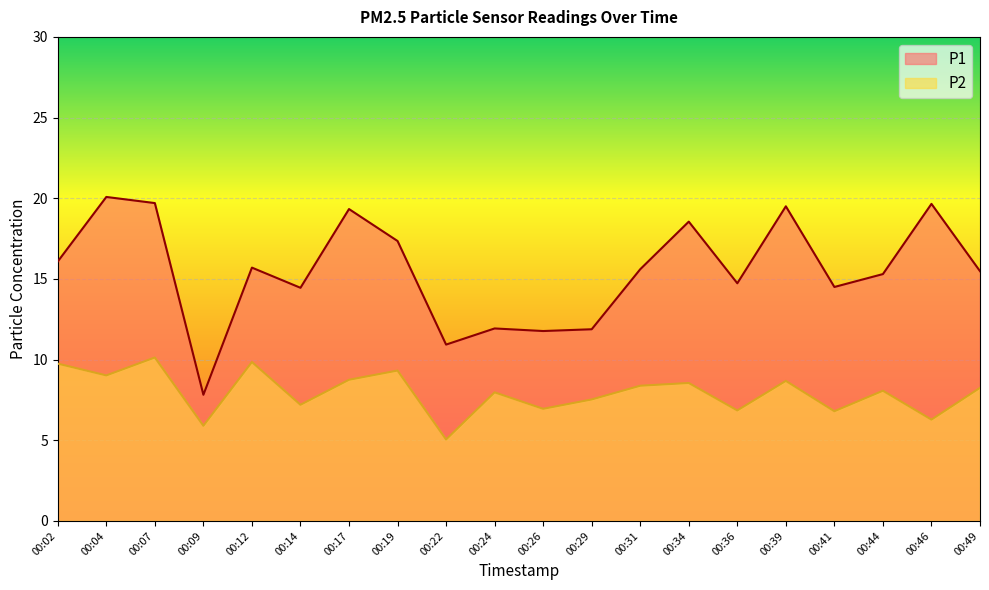

Reading right to left, extract all data points from this chart.

P1: 00:49=15.5	00:46=19.6	00:44=15.3	00:41=14.5	00:39=19.5	00:36=14.7	00:34=18.6	00:31=15.6	00:29=11.9	00:26=11.8	00:24=11.9	00:22=10.9	00:19=17.4	00:17=19.3	00:14=14.4	00:12=15.7	00:09=7.8	00:07=19.7	00:04=20.1	00:02=16.1
P2: 00:49=8.2	00:46=6.3	00:44=8.1	00:41=6.8	00:39=8.7	00:36=6.8	00:34=8.6	00:31=8.4	00:29=7.5	00:26=7.0	00:24=8.0	00:22=5.0	00:19=9.3	00:17=8.8	00:14=7.2	00:12=9.8	00:09=5.9	00:07=10.1	00:04=9.0	00:02=9.8